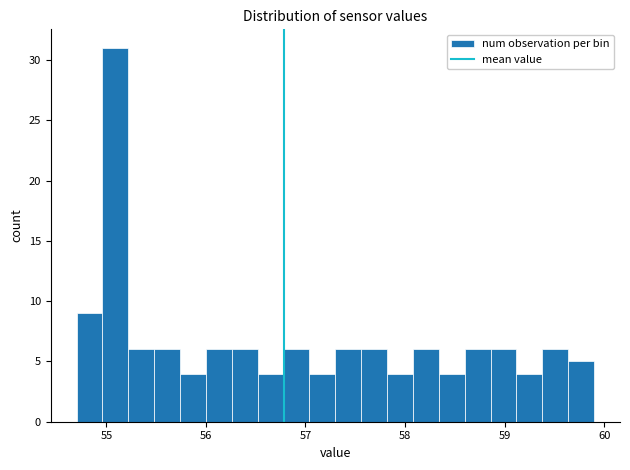

Read against the x-axis, roughly where is the centre of the tallest bar?

55.1